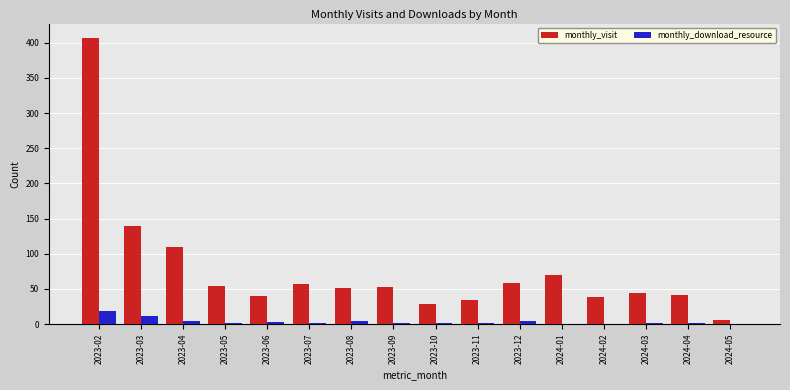

Which series has the largest total across all categories?

monthly_visit